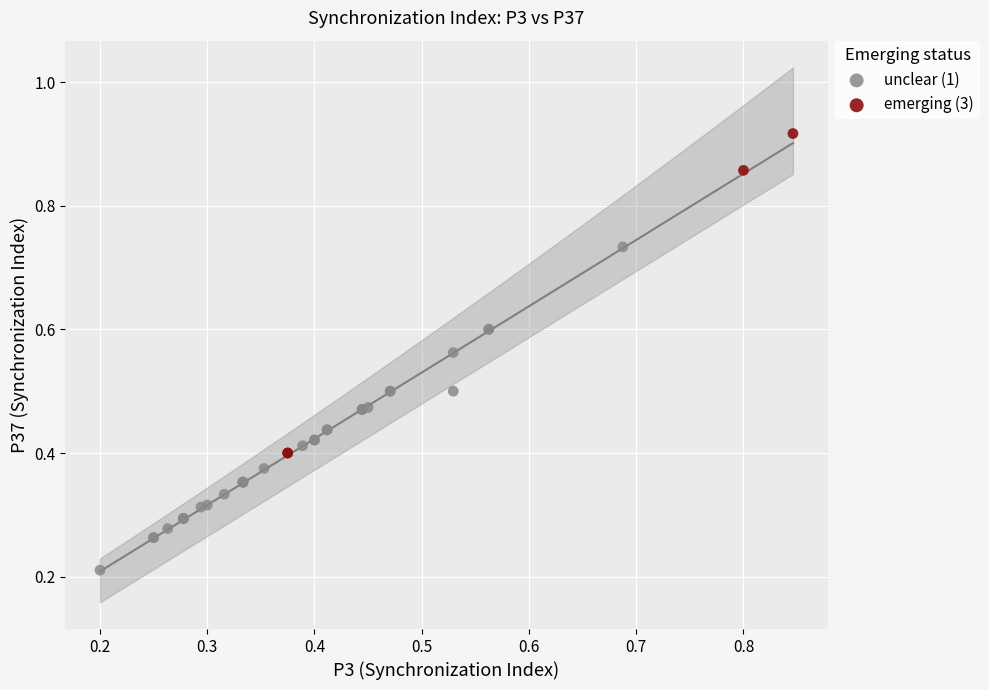

Which series reaches the minimum Y coordinate?

unclear (1)